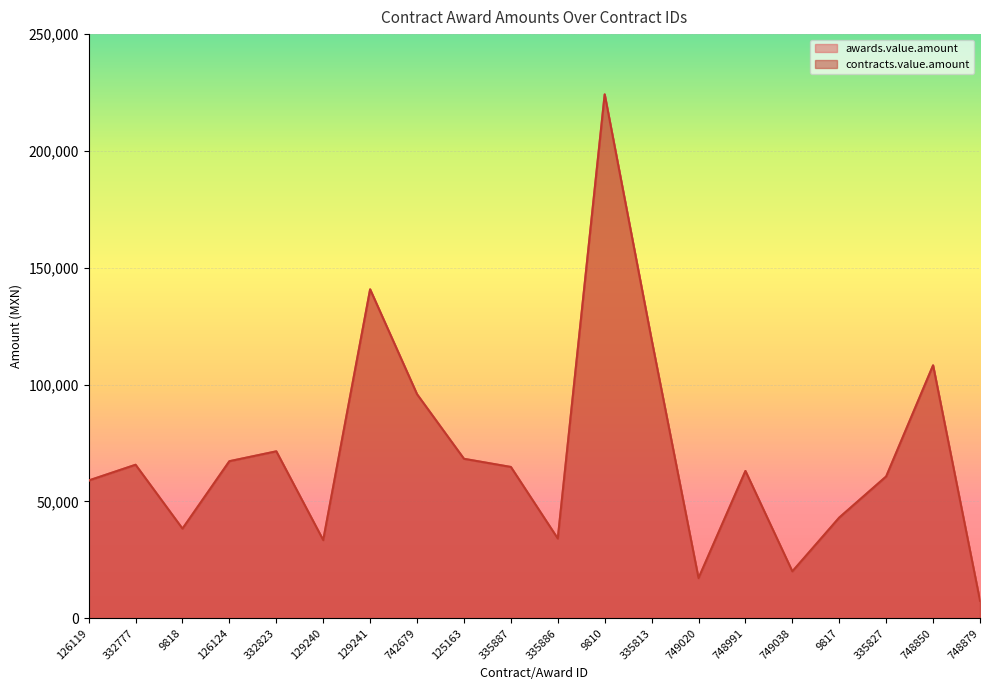

True or false: awards.value.amount and contracts.value.amount cross at least once.

False